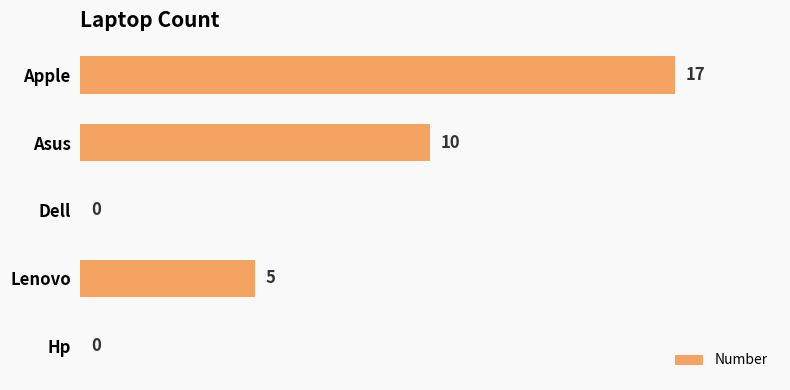

Between Apple and Dell, which is larger?

Apple